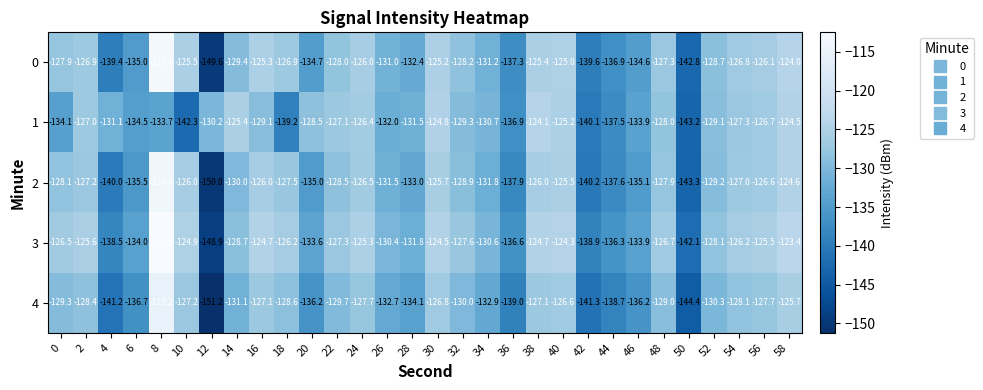

Which series has the largest total across all categories?

3